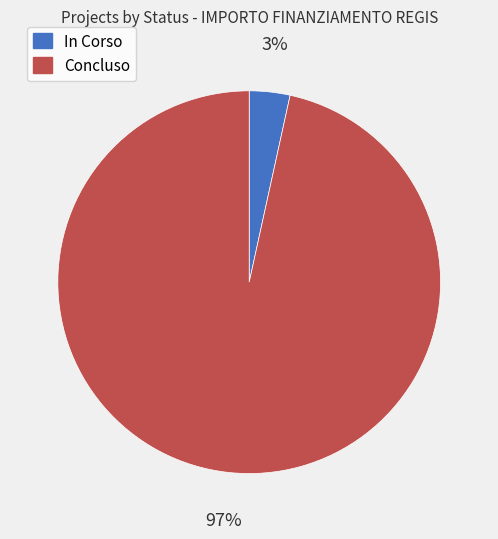

True or false: Concluso accounts for 15% of the total.

False